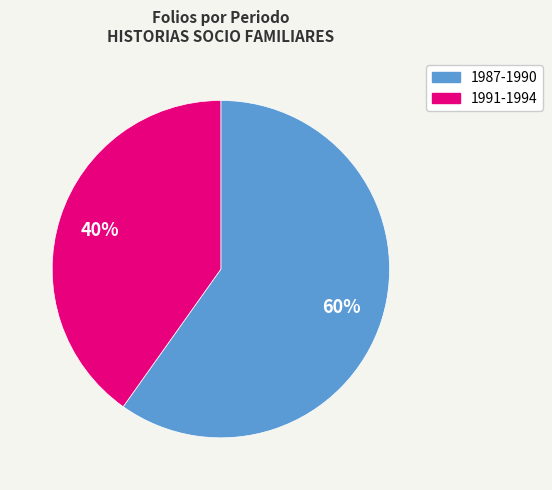

Count the number of slices in the pie.

2